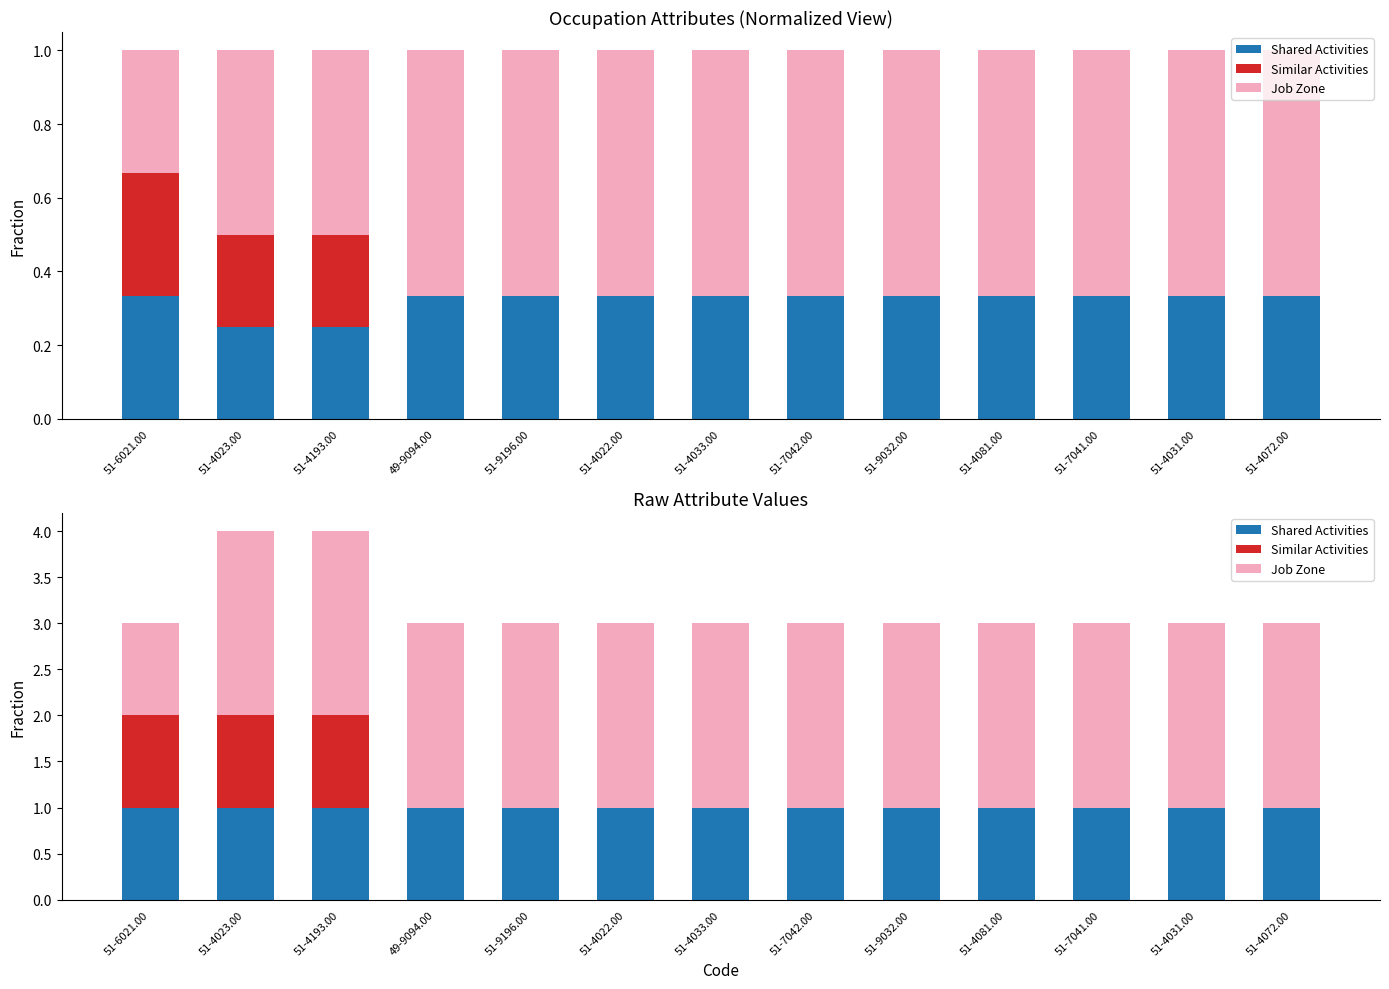

What are all the series names shown in the legend?

Shared Activities, Similar Activities, Job Zone